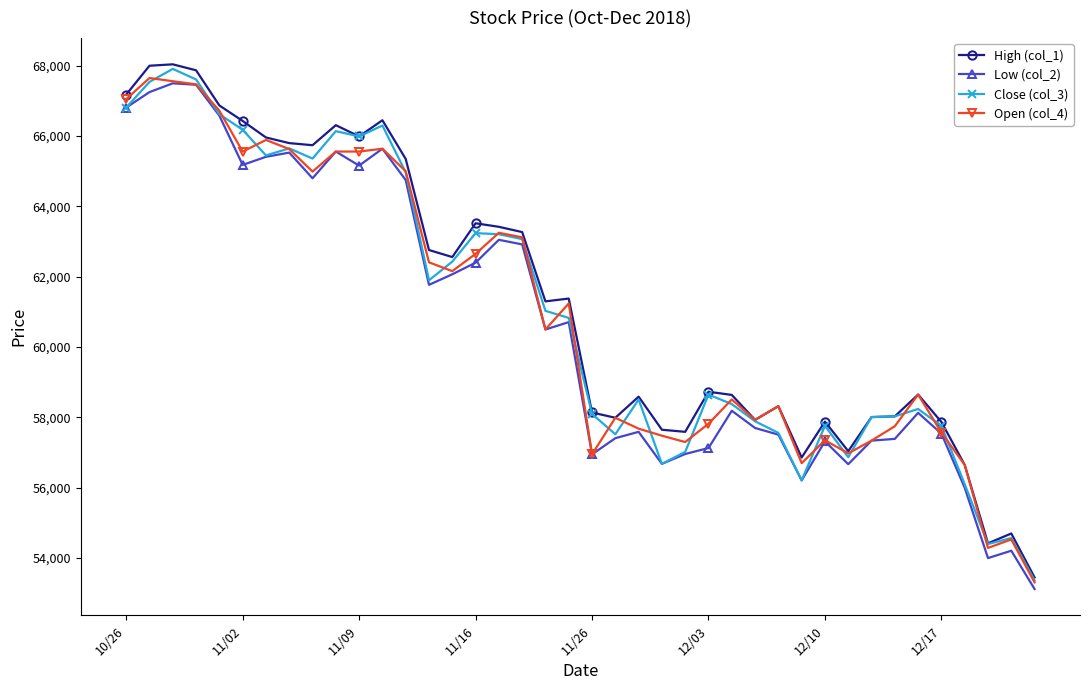

What are all the series names shown in the legend?

High (col_1), Low (col_2), Close (col_3), Open (col_4)